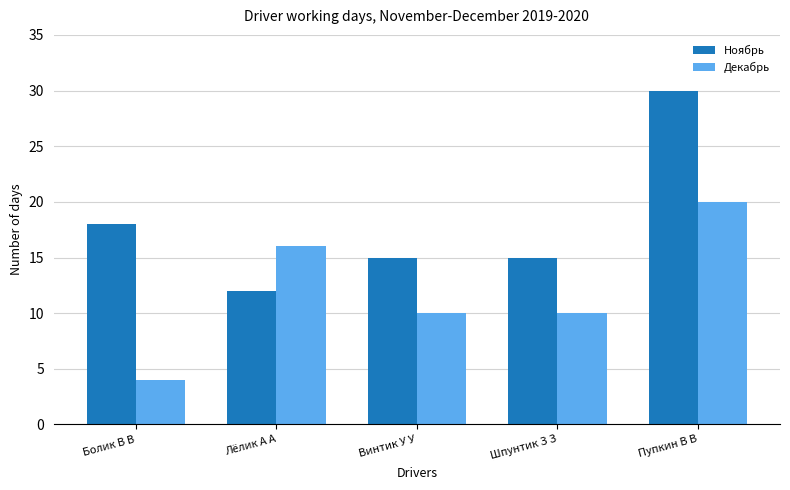

Reading left to right, extract all data points from this chart.

Ноябрь: Болик В В=18	Лёлик А А=12	Винтик У У=15	Шпунтик З З=15	Пупкин В В=30
Декабрь: Болик В В=4	Лёлик А А=16	Винтик У У=10	Шпунтик З З=10	Пупкин В В=20